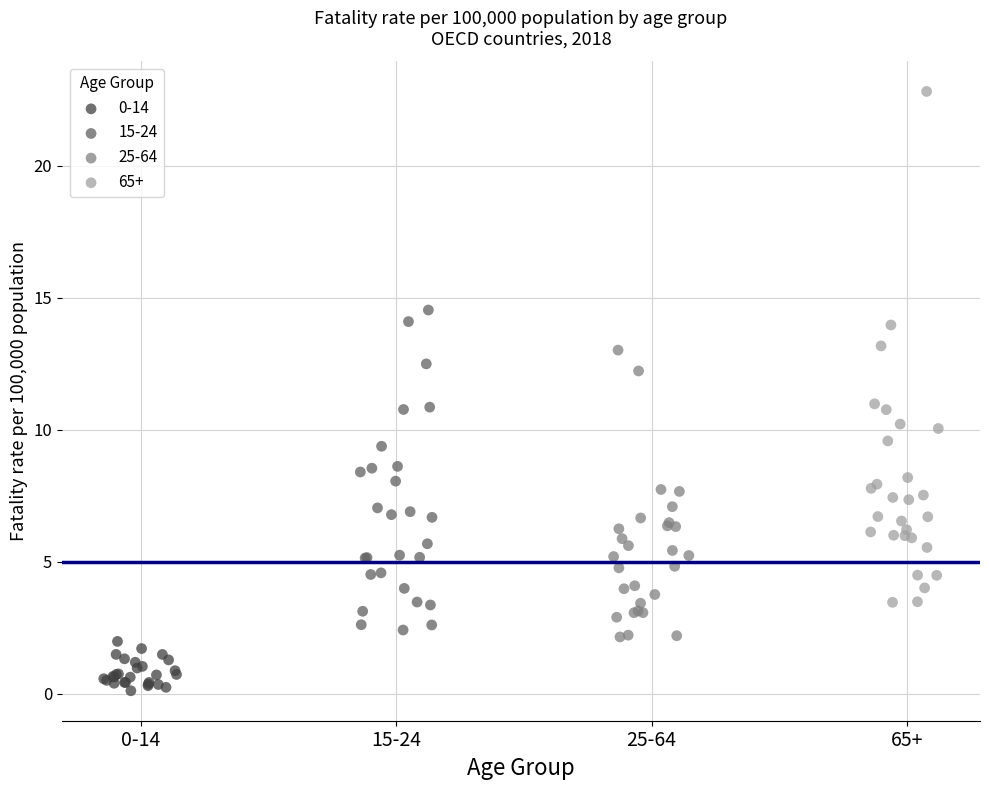

Which series has the widest spread of Y values?

65+